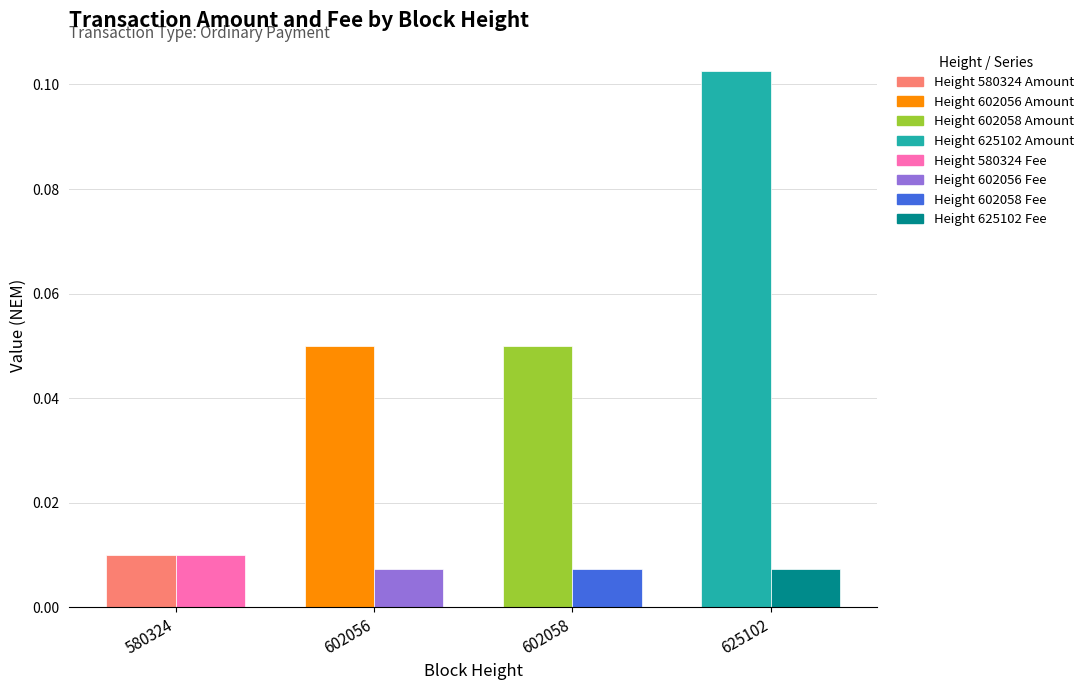

At which category does the chart reach its peak across all series?

625102